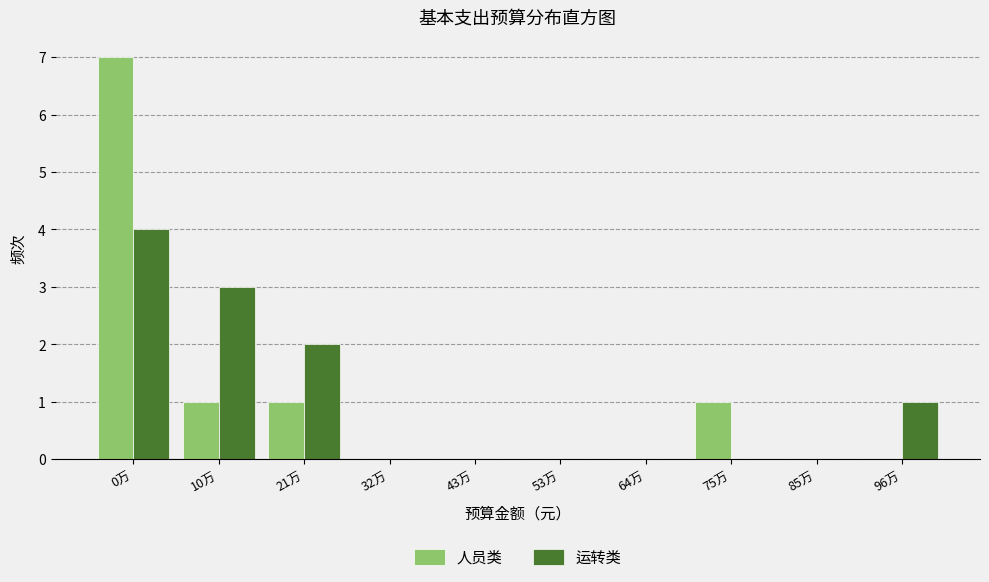

Reading left to right, list all the values displayed in this chart.

人员类: 0万=7	10万=1	21万=1	32万=0	43万=0	53万=0	64万=0	75万=1	85万=0	96万=0
运转类: 0万=4	10万=3	21万=2	32万=0	43万=0	53万=0	64万=0	75万=0	85万=0	96万=1